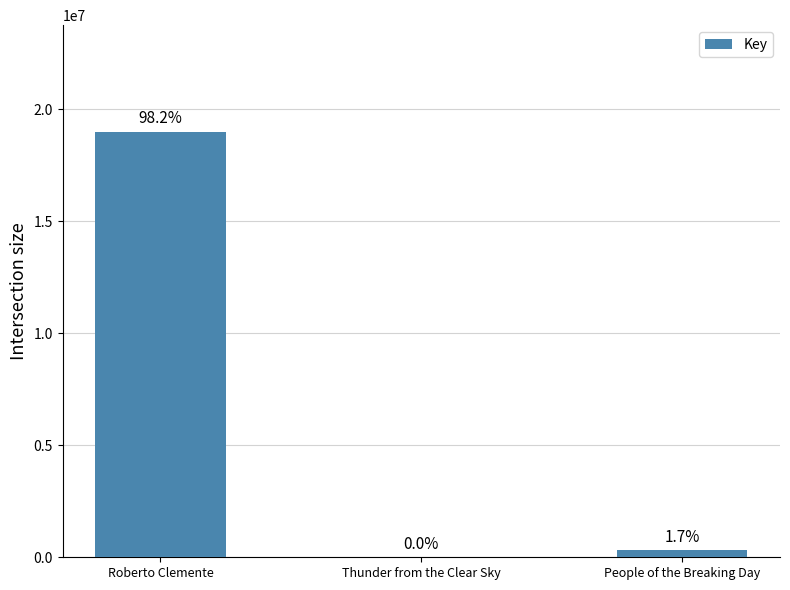

Reading right to left, what are all the values shown in this chart?

People of the Breaking Day=331778	Thunder from the Clear Sky=7193	Roberto Clemente=19011168